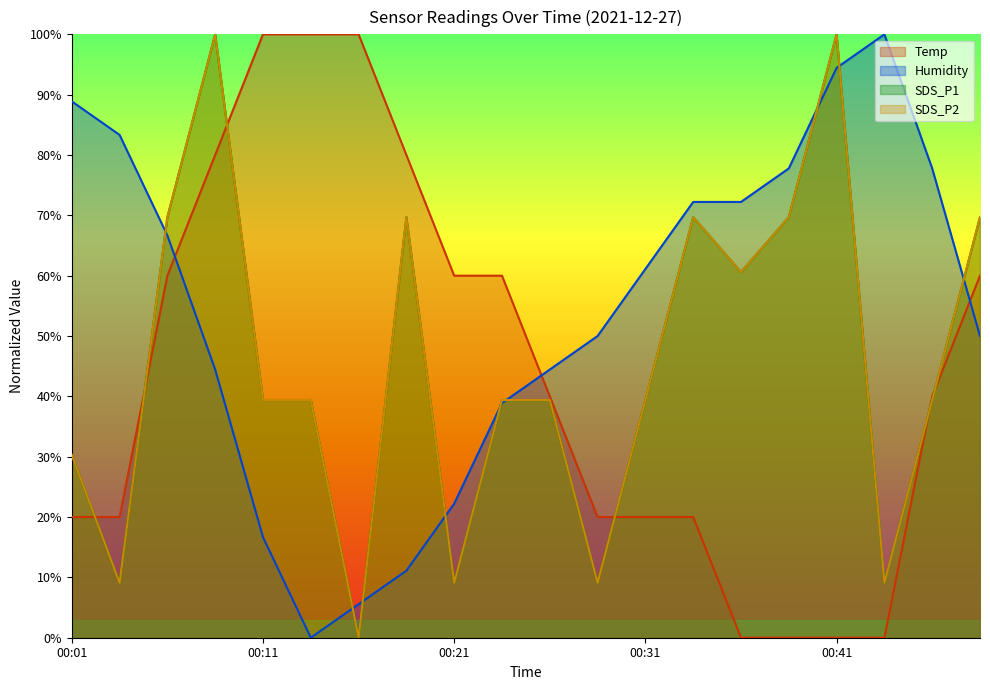

How many series are shown in this chart?

4